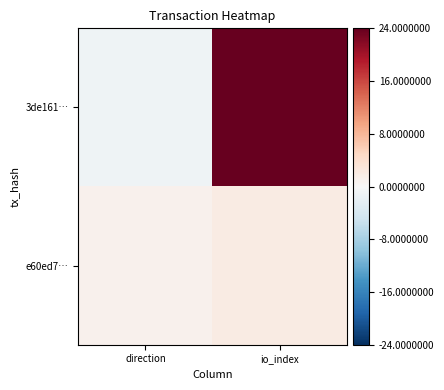

Which category has the highest value across all series?

io_index